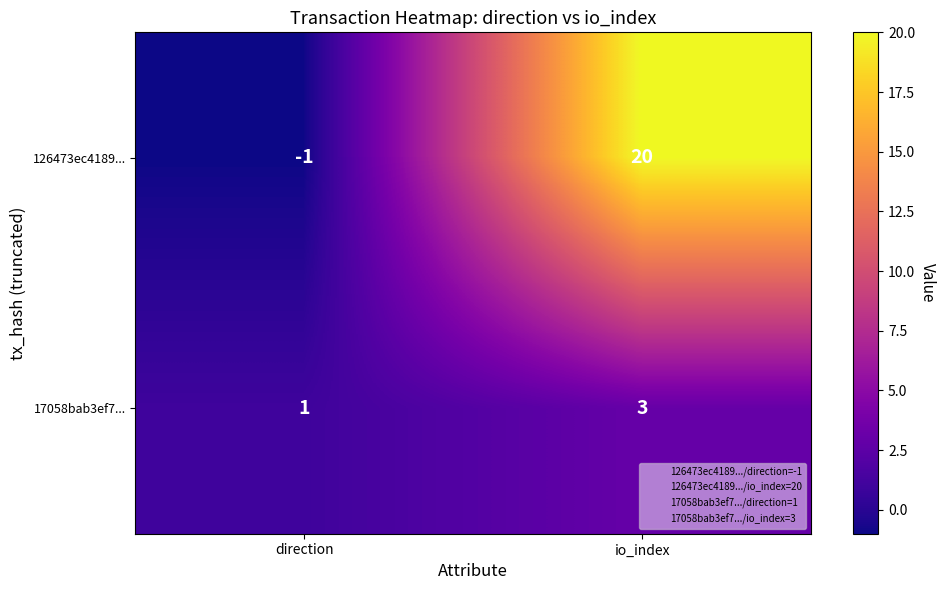

How many data points in 126473ec4189... are less than 20?

1